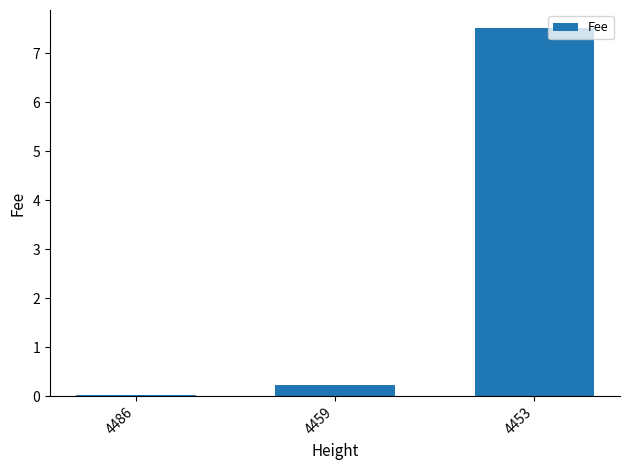

What is the greatest value displayed?

7.5